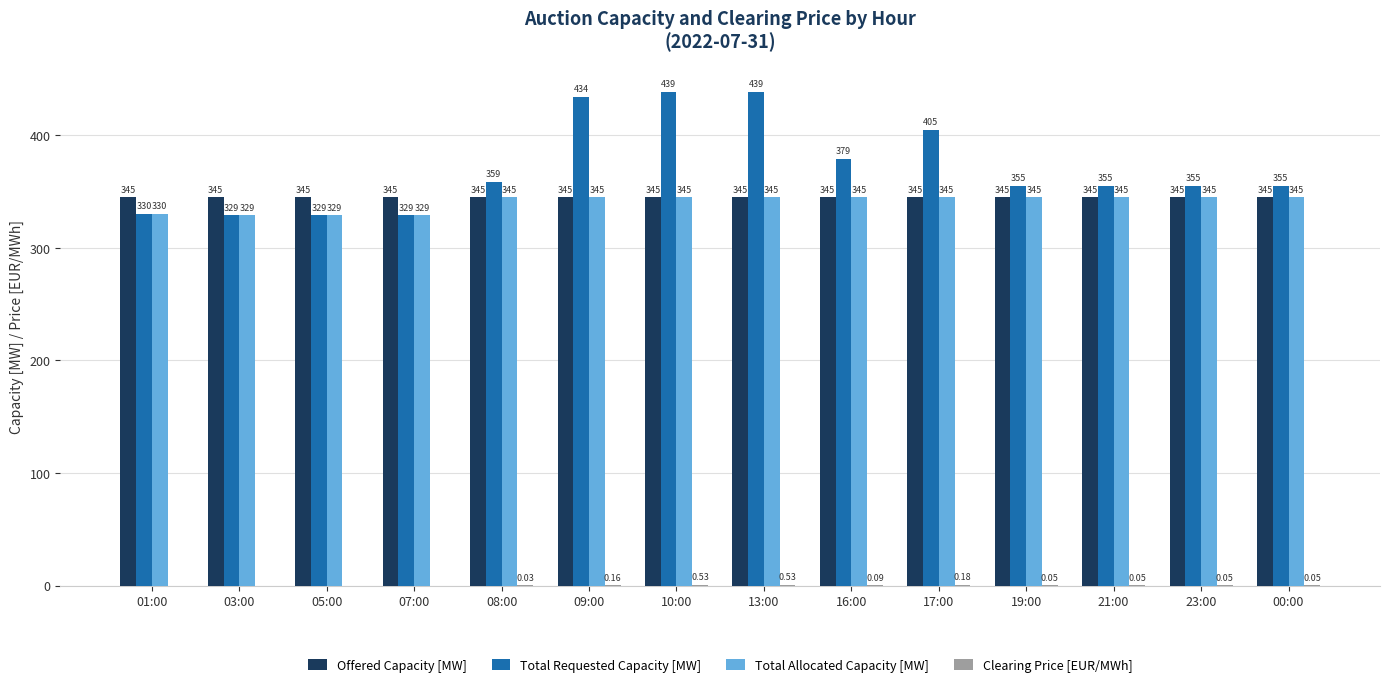

What is the sum of all Total Allocated Capacity [MW] values?

4767.0